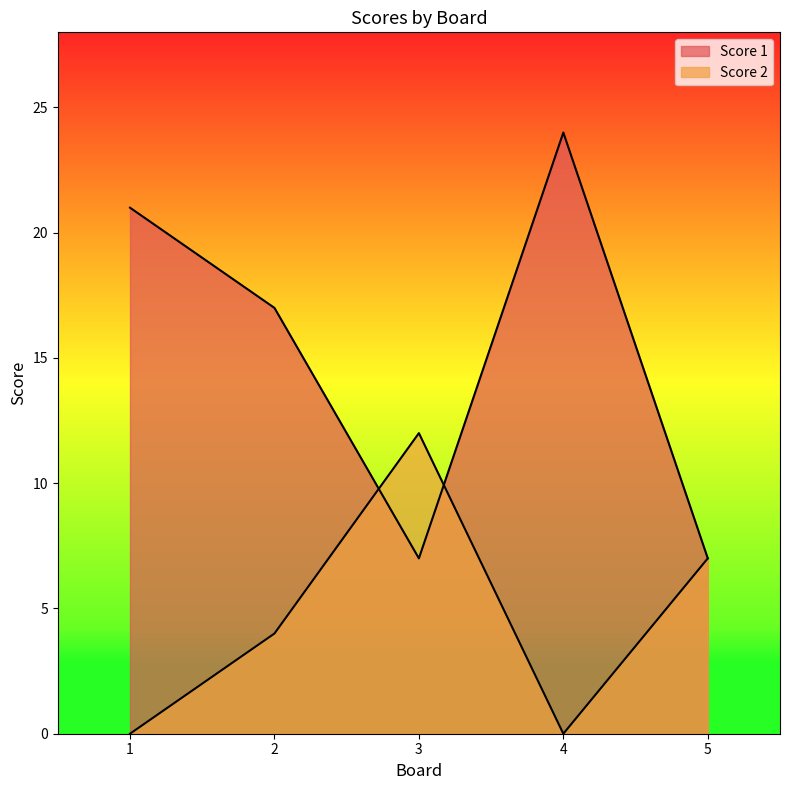

True or false: Score 2 has a value of 0 at 1.

True